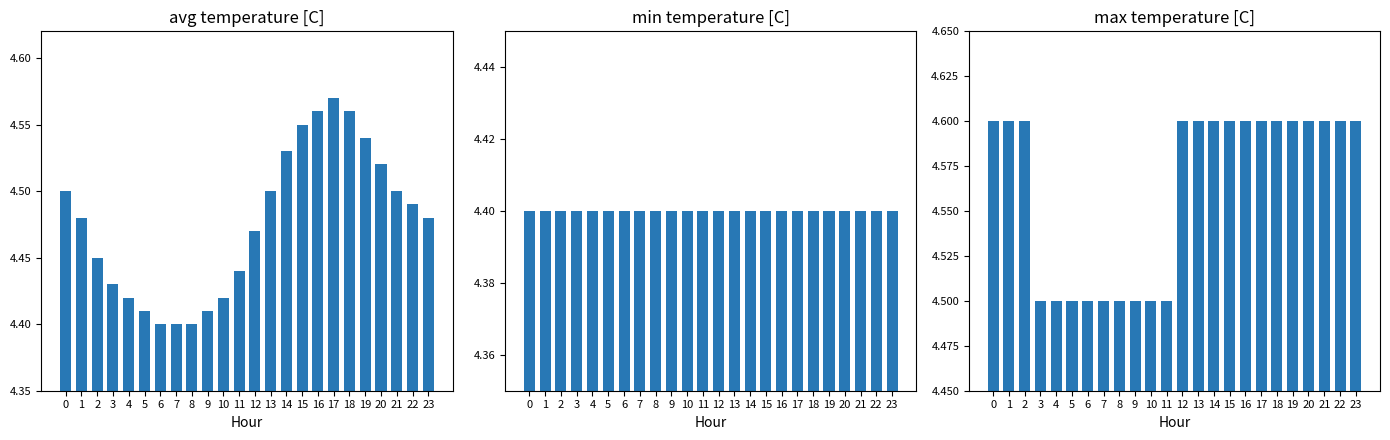

What is the spread (max minus min) of values at 0?

0.2